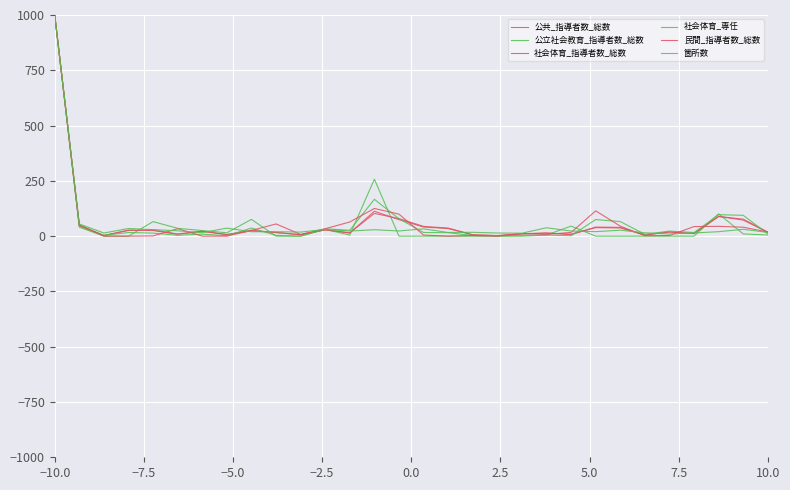

At which category does the chart reach its peak across all series?

−10.0